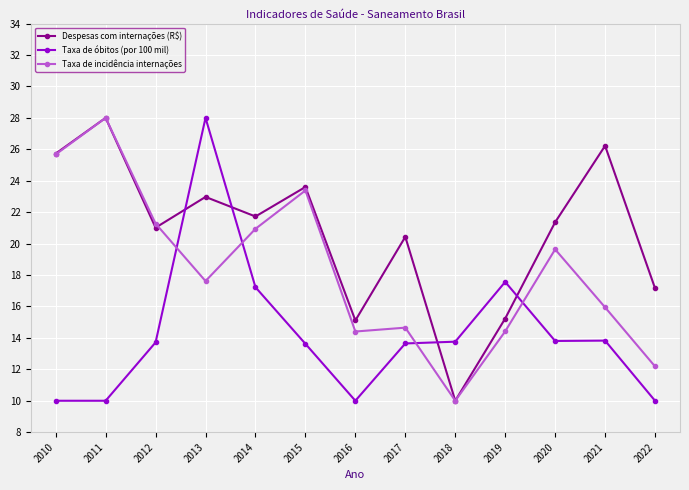

Is it true that Despesas com internações (R$) equals 23.6 at 2015?

True